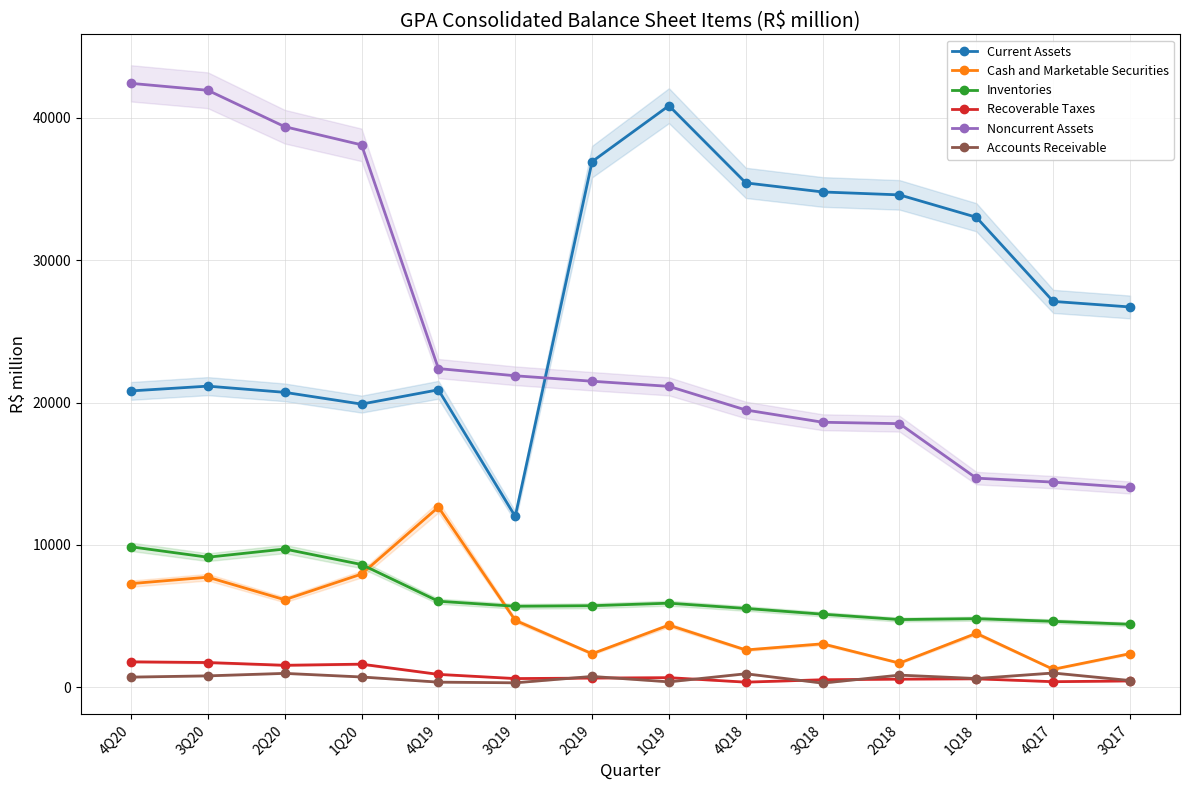

Between 4Q18 and 3Q18, which is larger?

4Q18